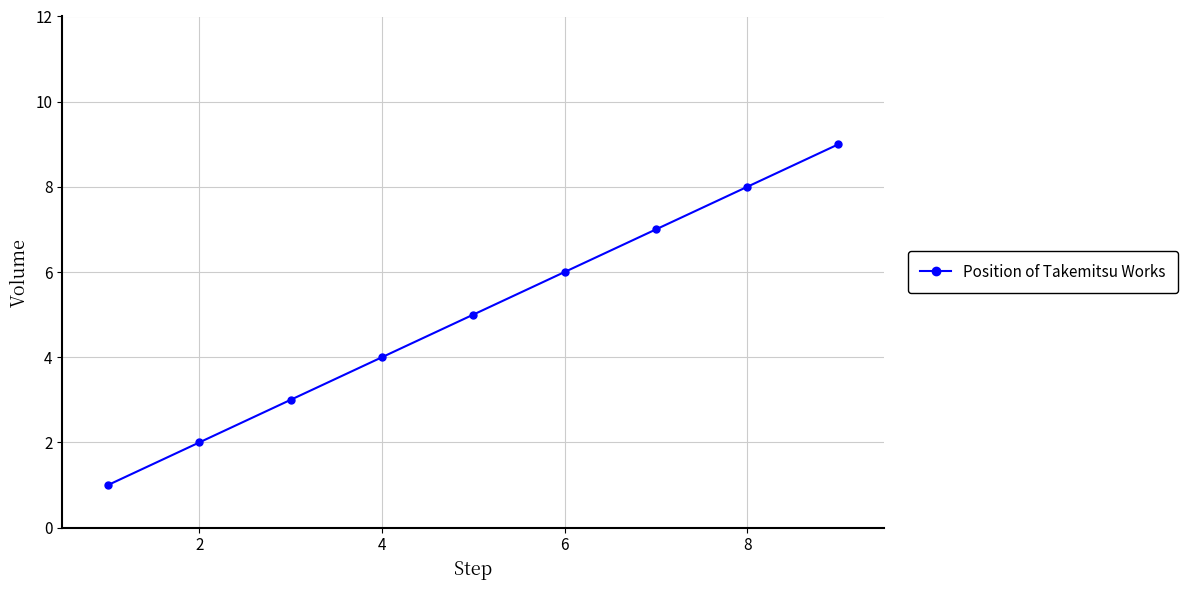

What is the greatest value displayed?

9